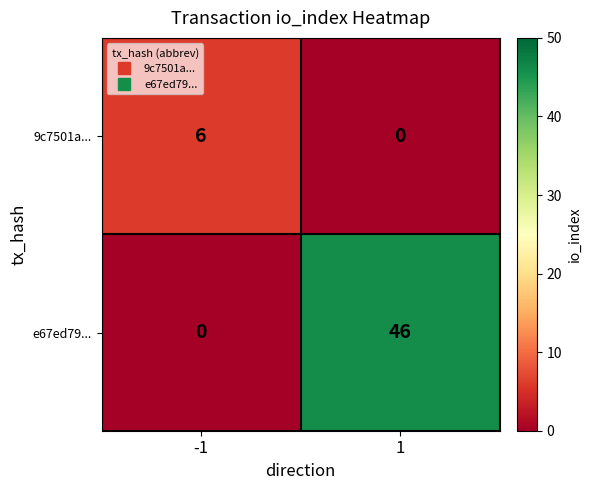

At 1, list the series in order from smallest to largest.

9c7501a..., e67ed79...